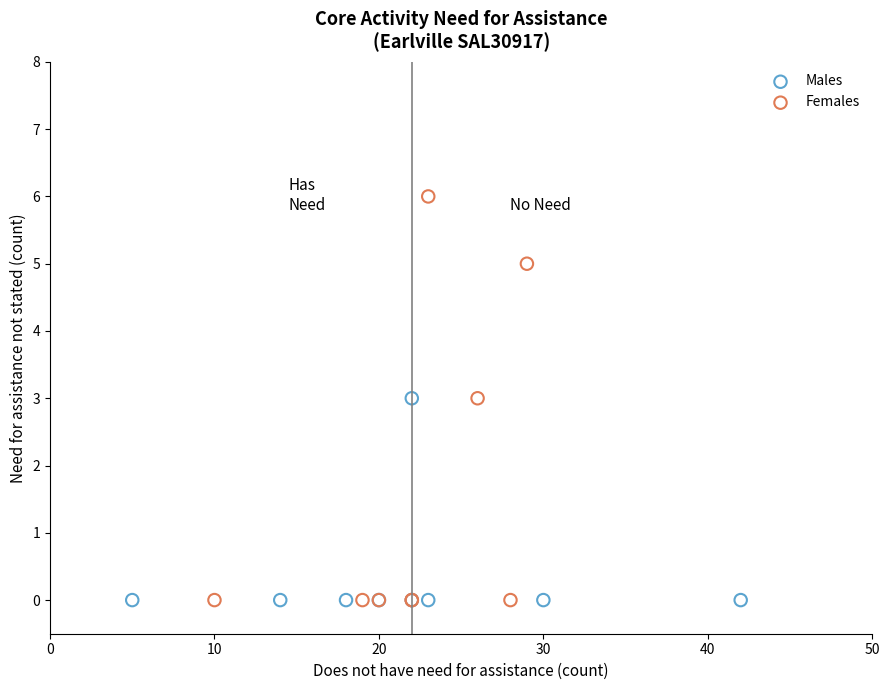

Which series has the largest Y range (max minus min)?

Females